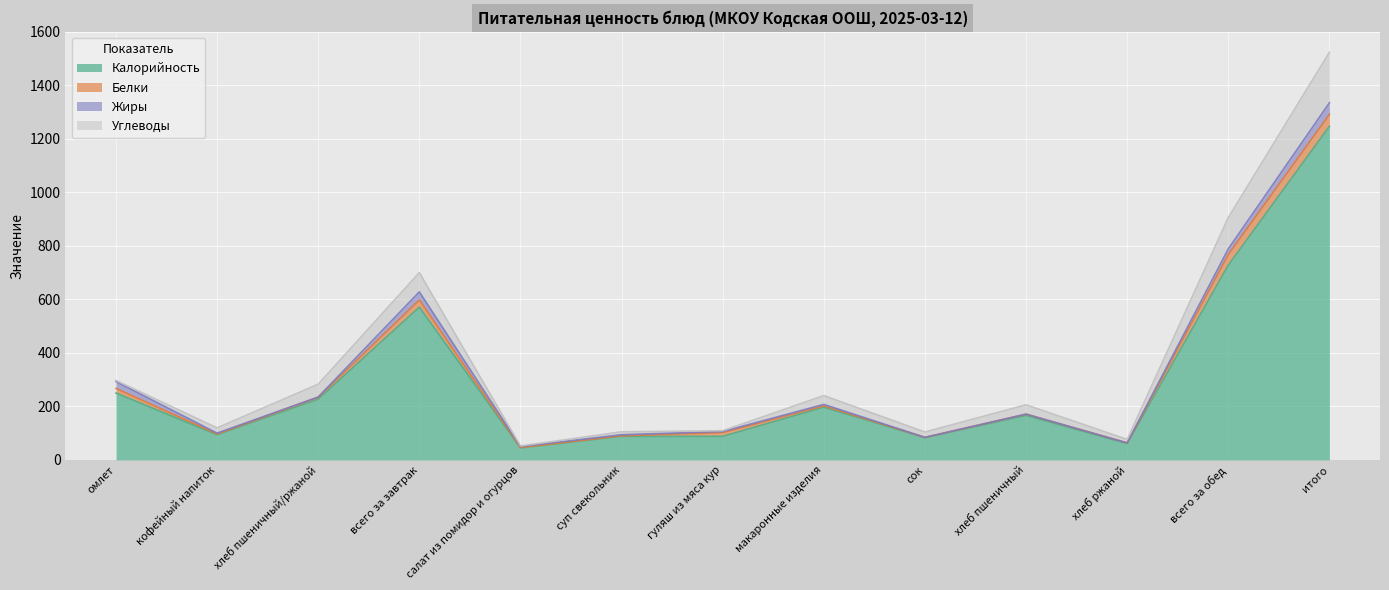

Which series has the largest range (max minus min)?

Калорийность